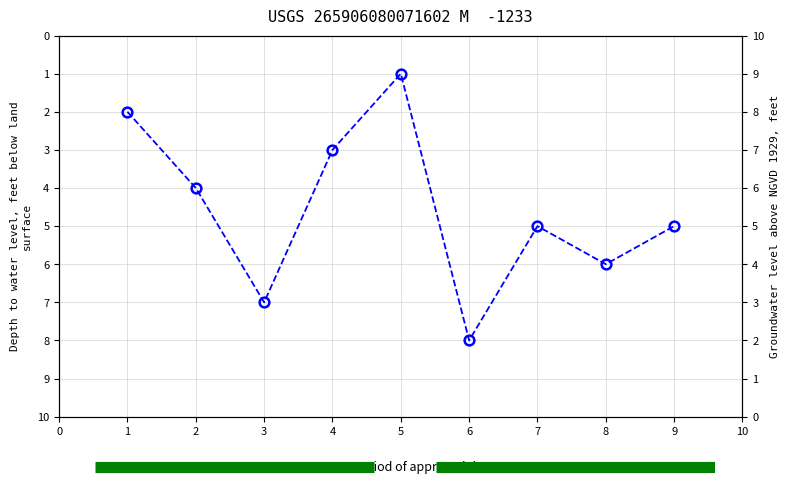

How many values are between 3 and 6?

5